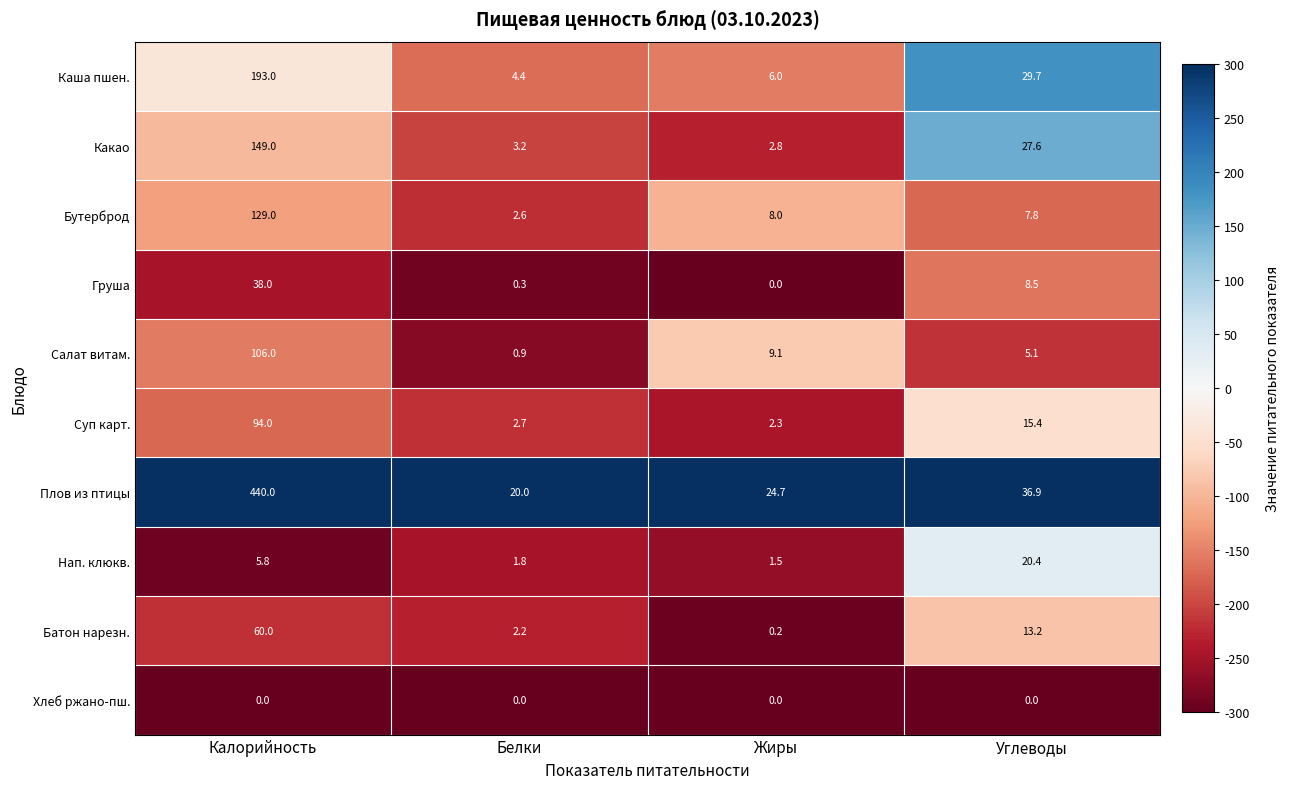

What is the greatest value displayed?

440.0